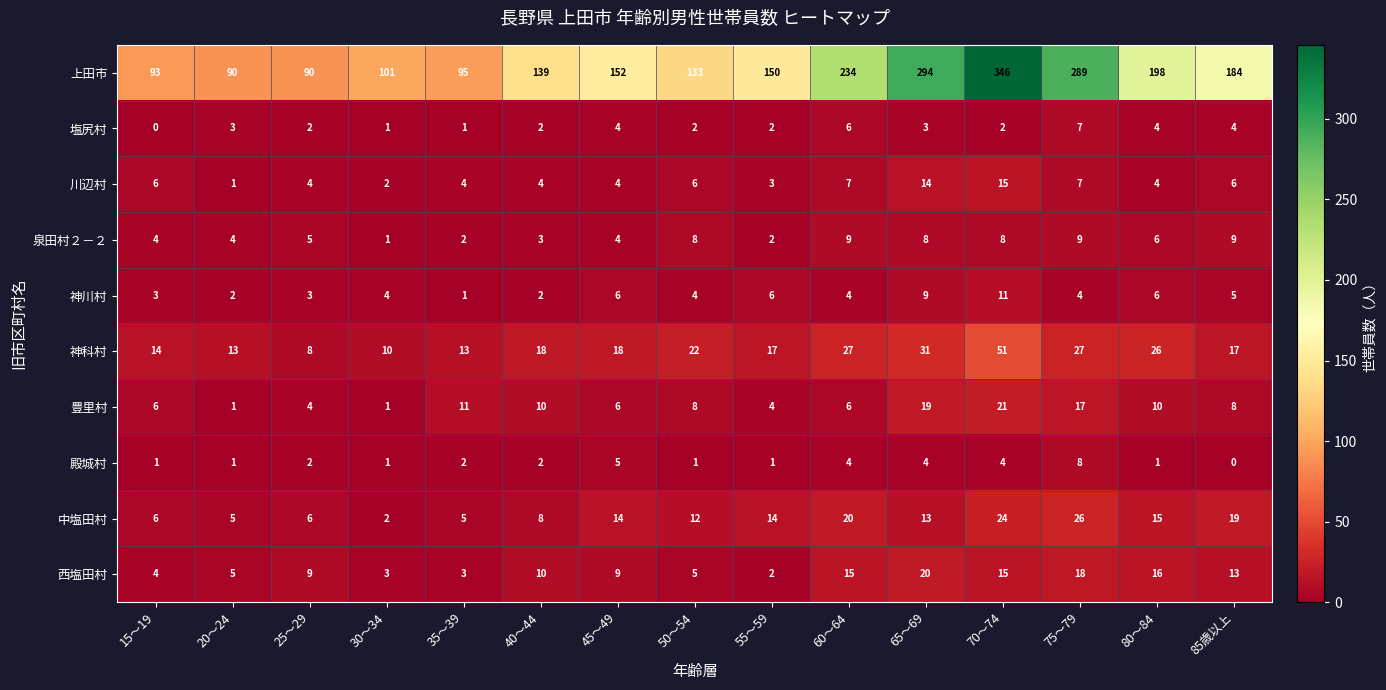

The 豊里村 series shows 17 at 80～84. True or false?

False